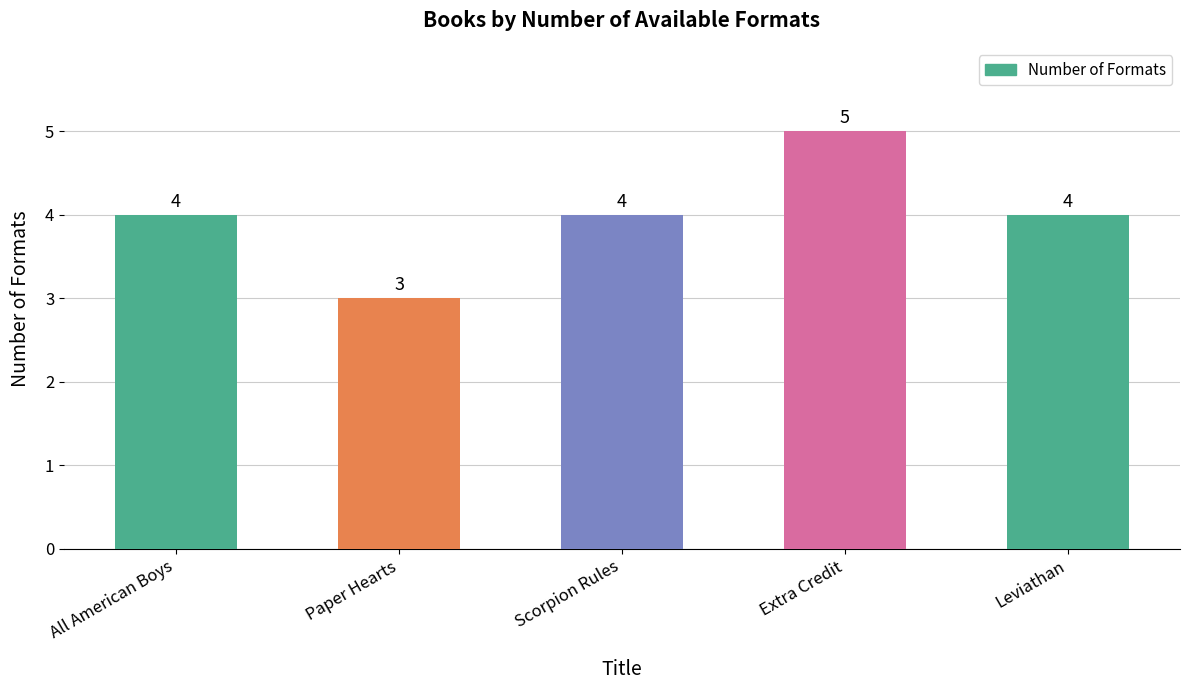

Approximately how many times larger is the value at Leviathan compared to Scorpion Rules?

1.0